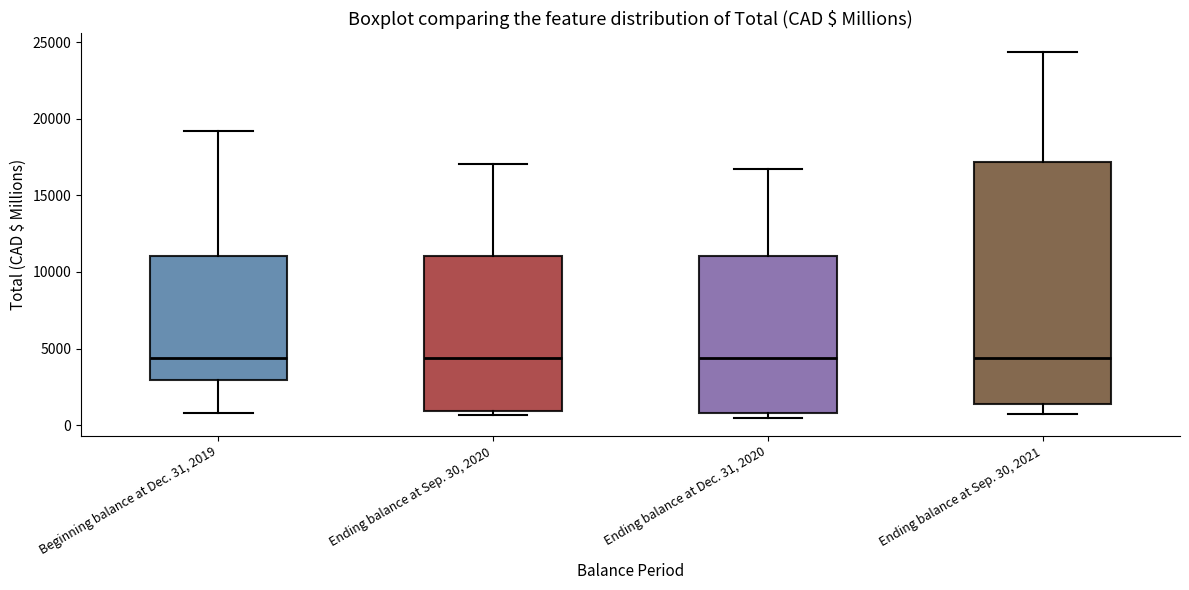

Reading left to right, transcribe this box plot: for each box, give where its median line is, the range the box spans, and where its two whiskers end, as read against the y-axis. The values are not printed on the chart, so give them approximately, as read against the axis.

Beginning balance at Dec. 31, 2019: median 4500, box 3000 to 11000, whiskers 1000 to 19000
Ending balance at Sep. 30, 2020: median 4500, box 1000 to 11000, whiskers 500 to 17000
Ending balance at Dec. 31, 2020: median 4500, box 1000 to 11000, whiskers 500 to 16500
Ending balance at Sep. 30, 2021: median 4500, box 1500 to 17000, whiskers 500 to 24500